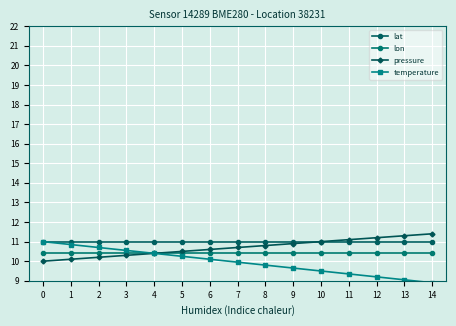

Between 13 and 7, which is larger?

13